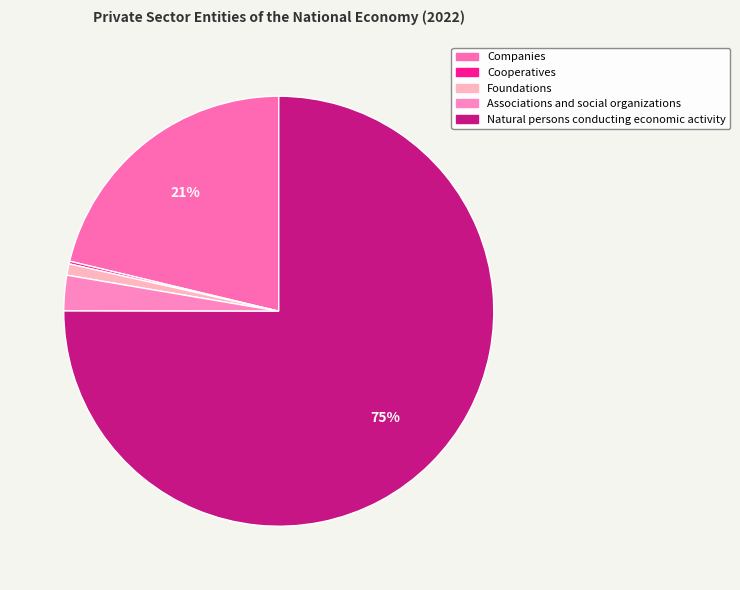

Rank the categories by value from lowest to highest.

Cooperatives, Foundations, Associations and social organizations, Companies, Natural persons conducting economic activity